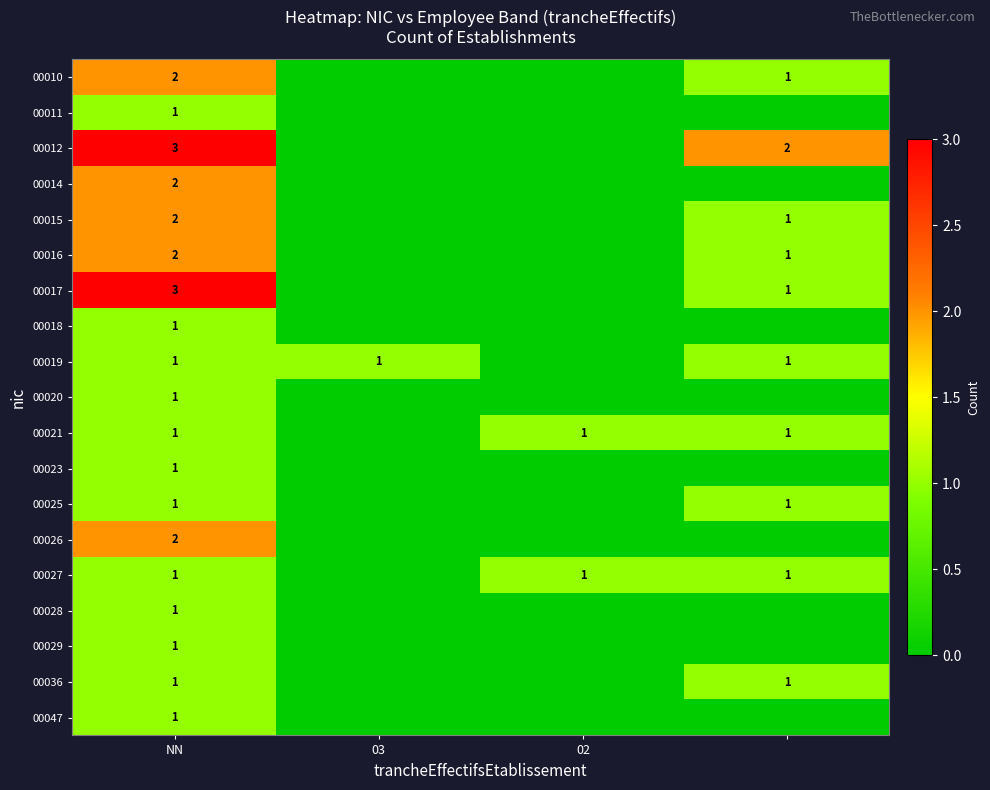

What is the total value across all series at NN?

28